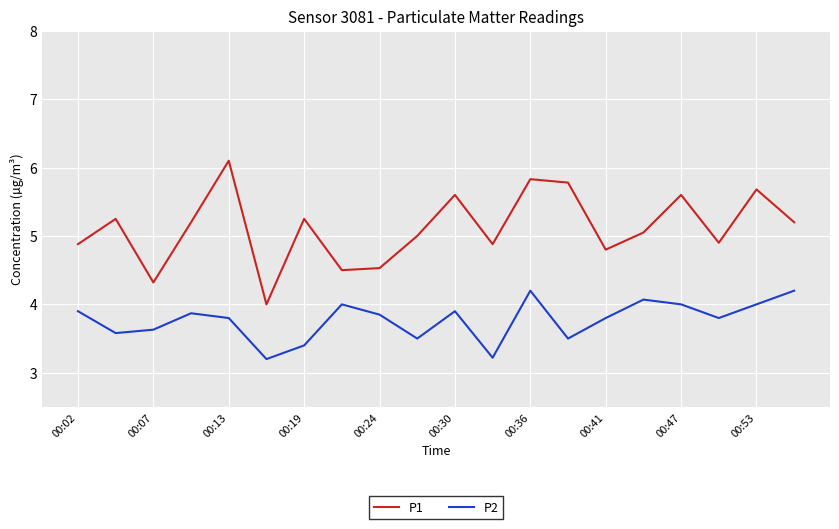

Which series has the largest range (max minus min)?

P1